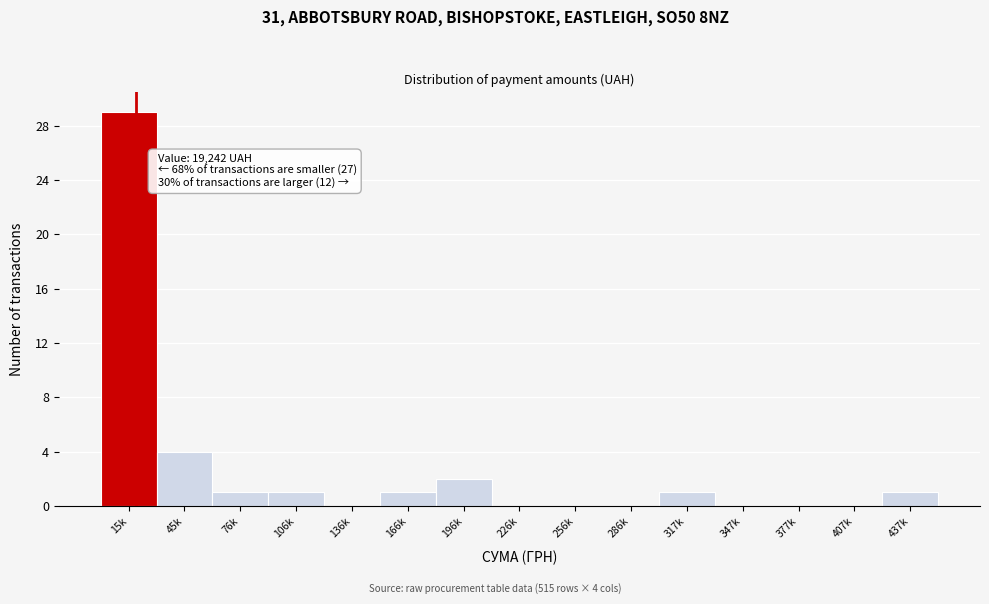

Reading left to right, what are all the values shown in this chart?

15k=29	45k=4	76k=1	106k=1	136k=0	166k=1	196k=2	226k=0	256k=0	286k=0	317k=1	347k=0	377k=0	407k=0	437k=1